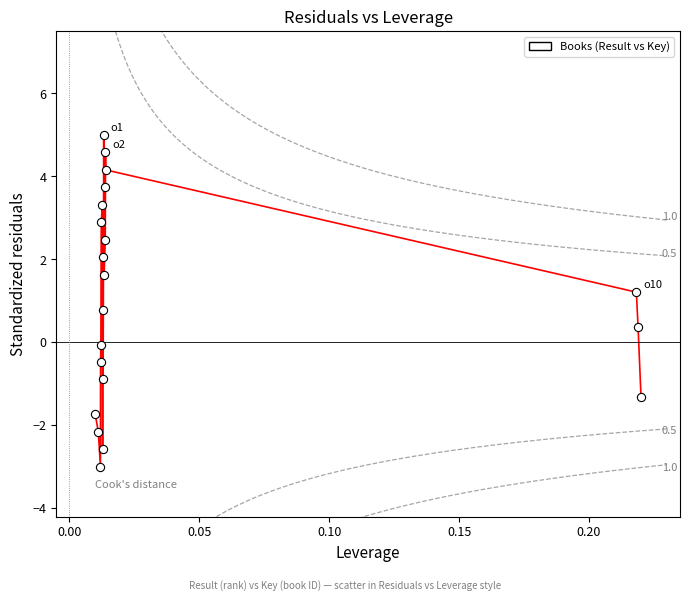

What is the range of Y values (max minus min)?

8.0